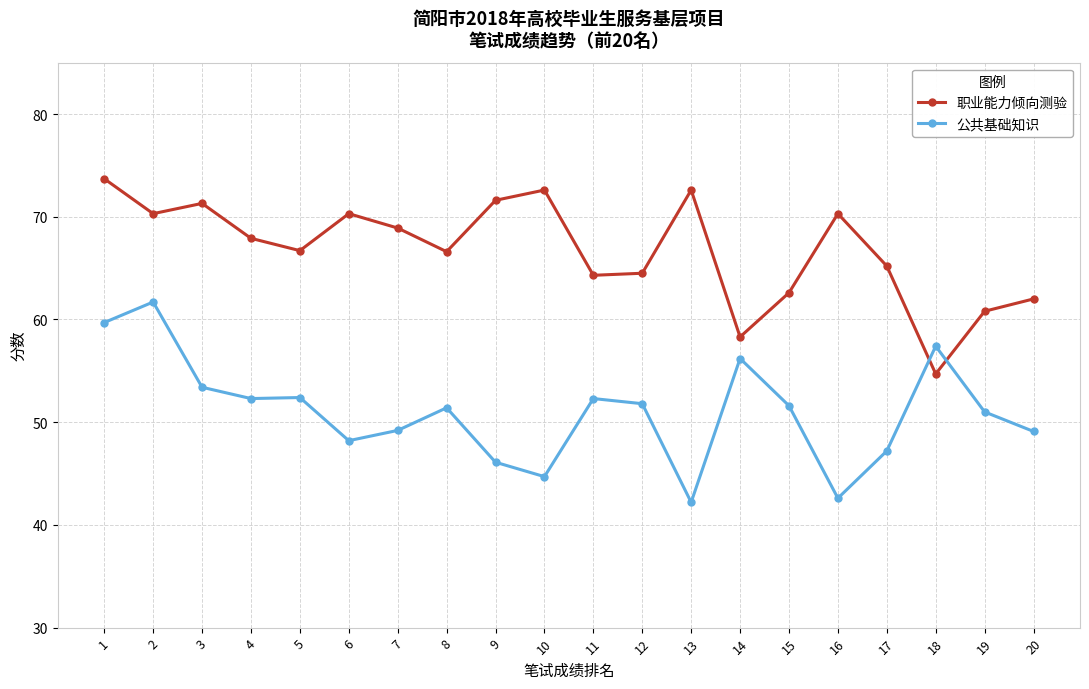

How many series are shown in this chart?

2